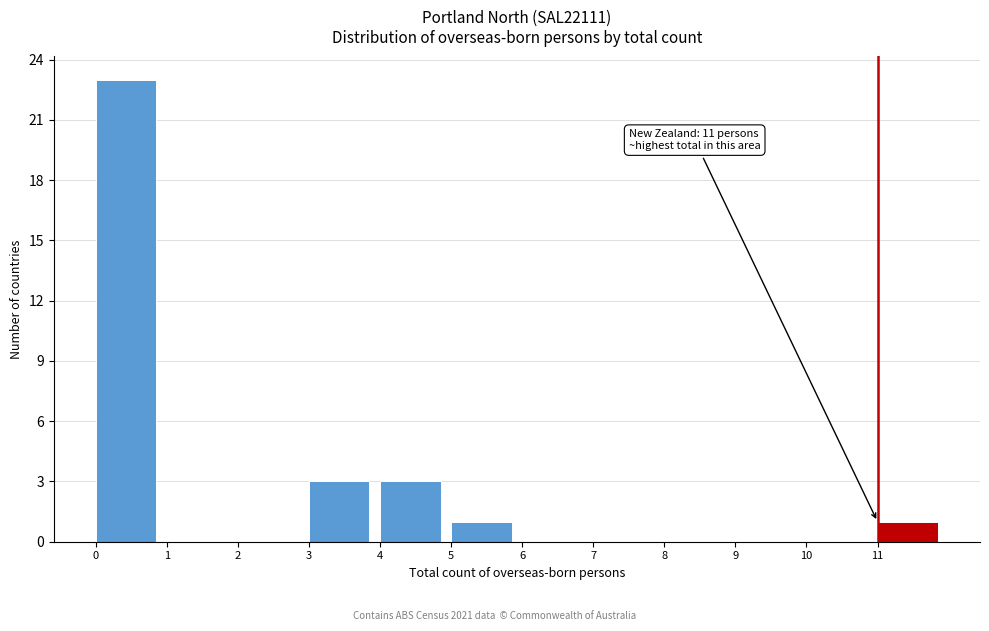

Which range on the x-axis has the tallest bar?

0 to 1